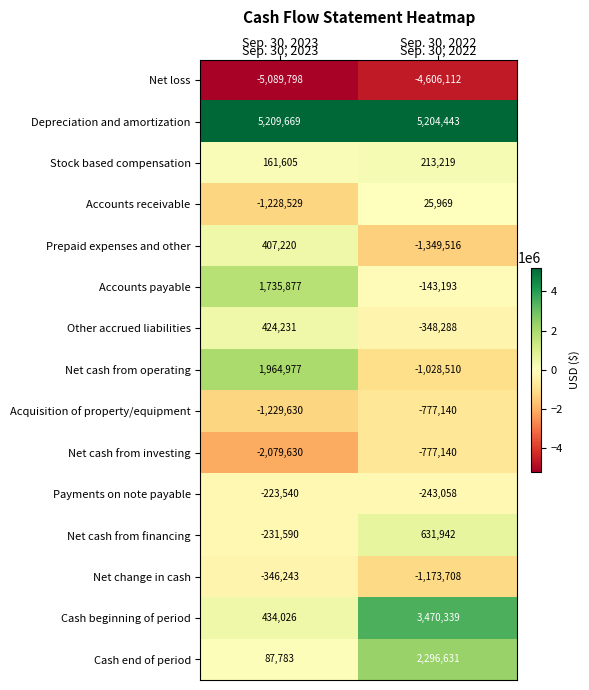

At which category is the sum across all series the highest?

Sep. 30, 2022